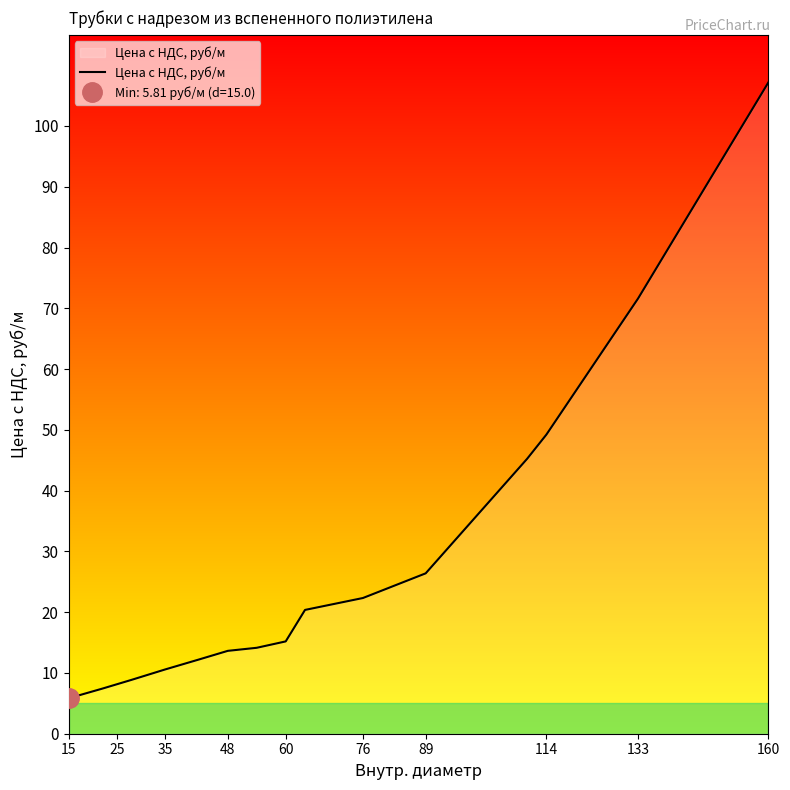

The value of Цена с НДС, руб/м at 133 is 71.6. True or false?

True